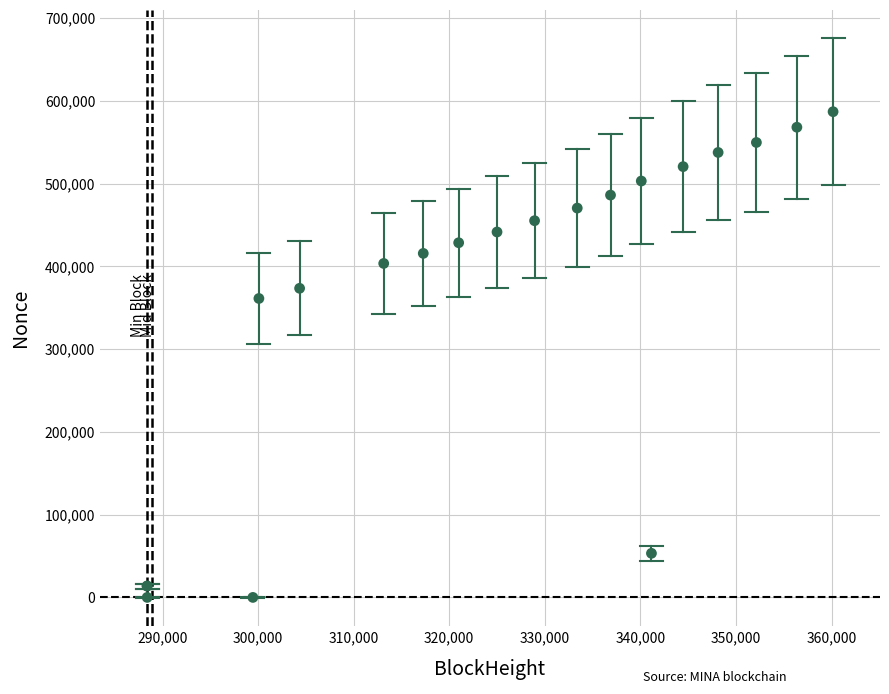

What Y value in the scatter plot is closest to 293466?

361240